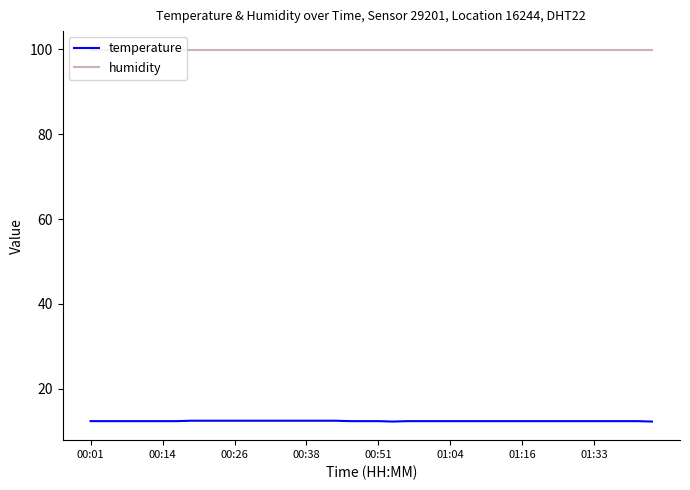

Rank the series by their average value, from highest to lowest.

humidity, temperature